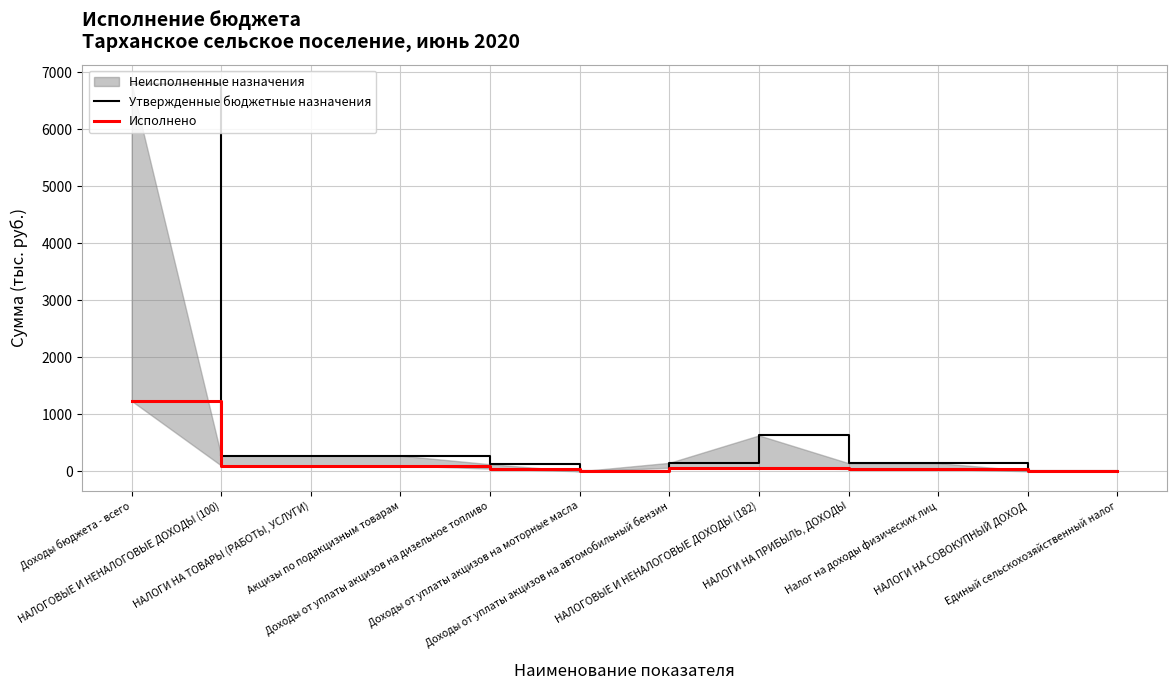

At which category does Исполнено reach its first local valley?

Доходы от уплаты акцизов на моторные масла